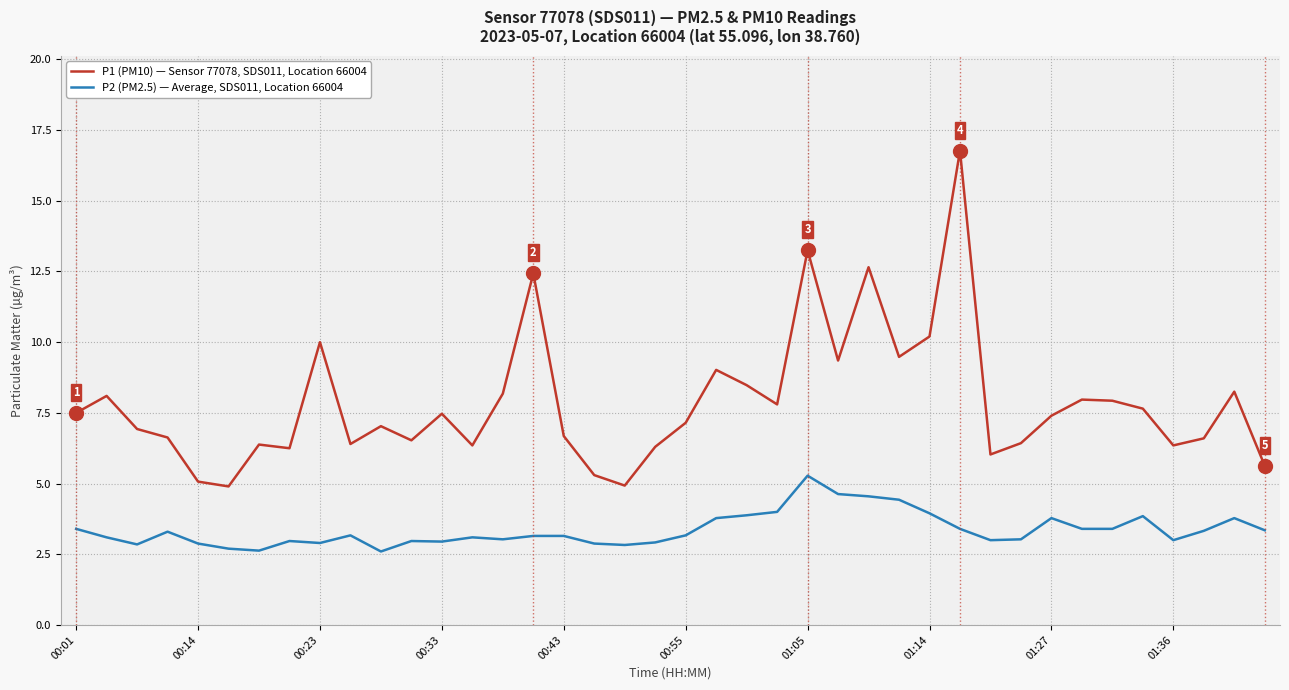

Rank the series by their average value, from highest to lowest.

P1 (PM10) — Sensor 77078, SDS011, Location 66004, P2 (PM2.5) — Average, SDS011, Location 66004